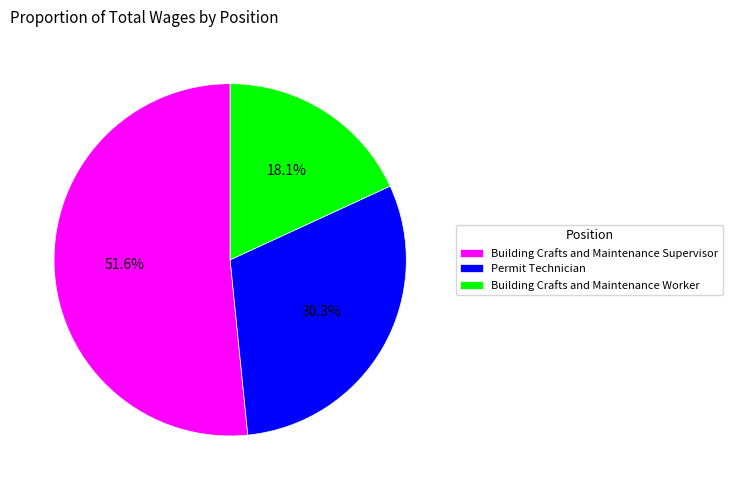

Which has a higher value, Building Crafts and Maintenance Worker or Building Crafts and Maintenance Supervisor?

Building Crafts and Maintenance Supervisor